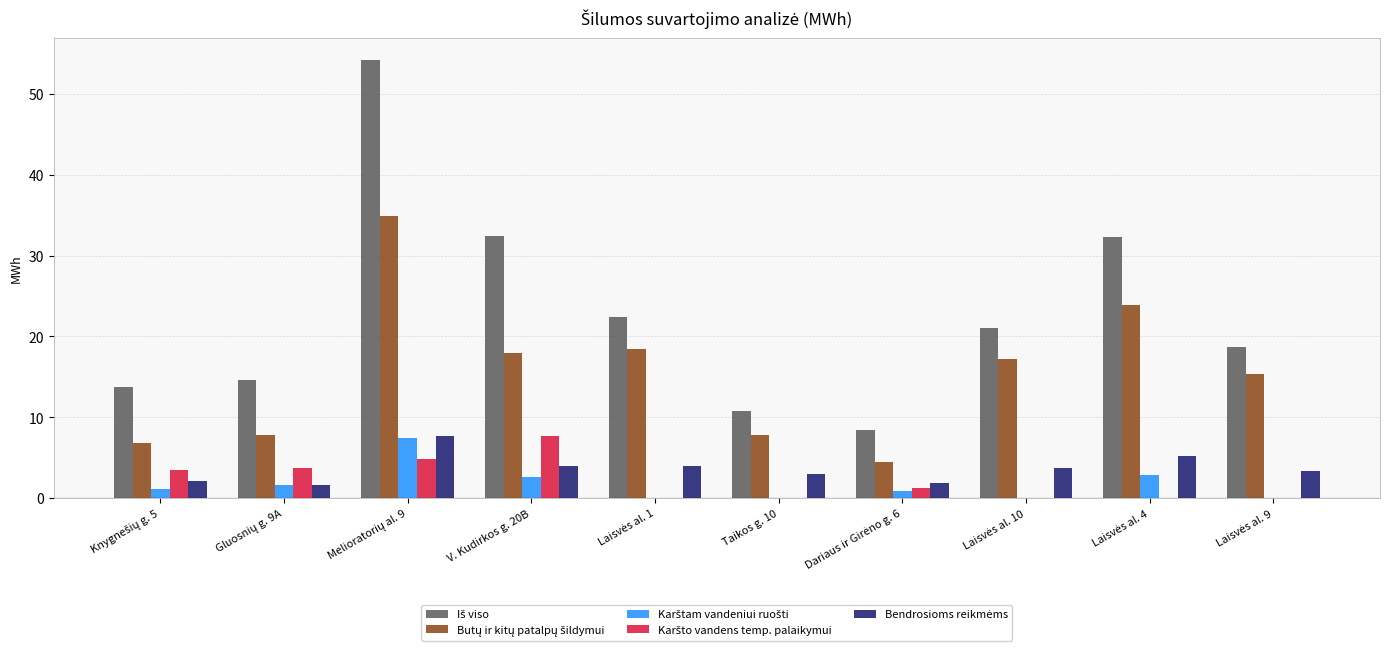

Are the bars horizontal?

No